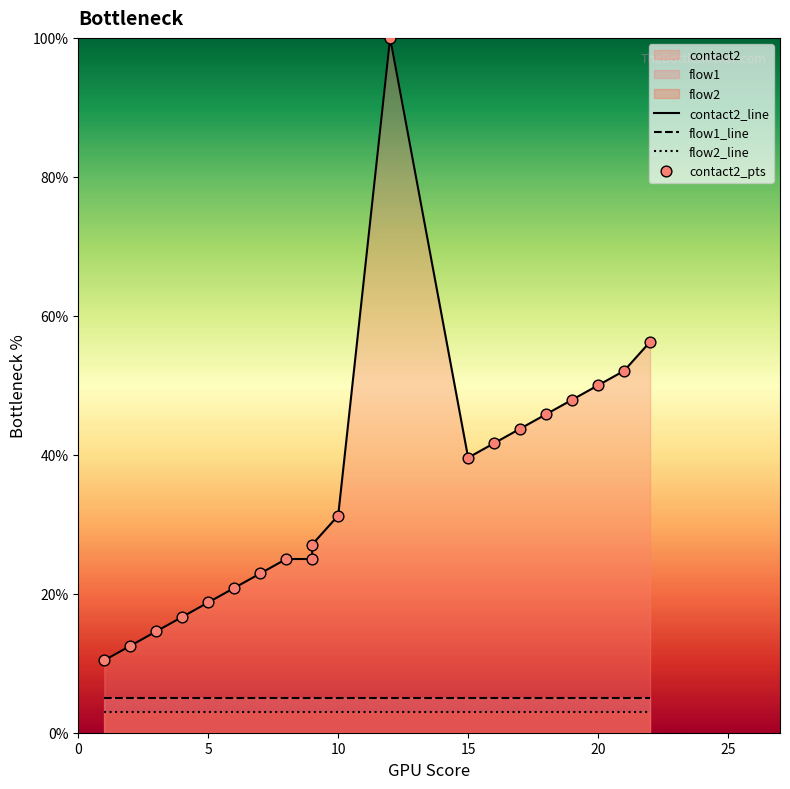

Which series reaches the minimum Y coordinate?

flow2_line